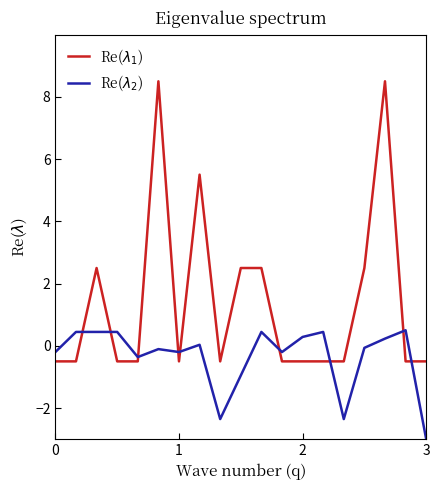

Where is Re($\lambda_2$) nearest to the value -1?

9